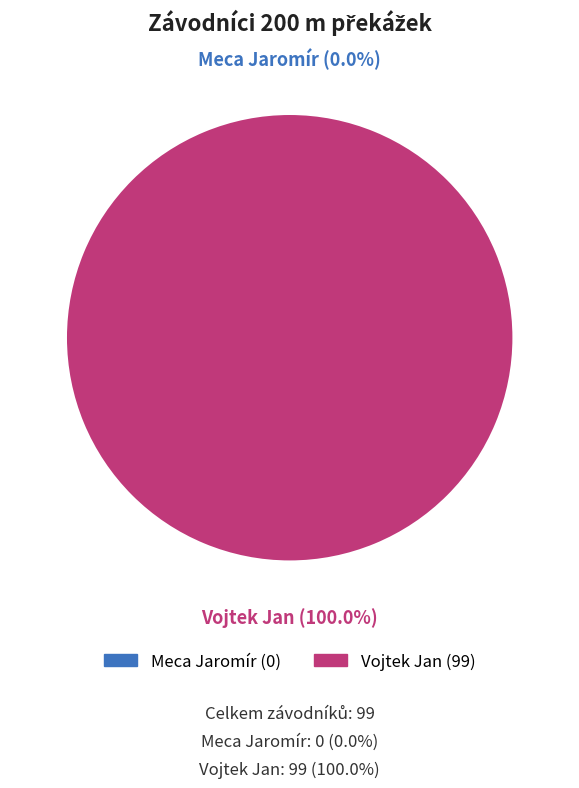

What is the total percentage of Vojtek Jan and Meca Jaromír?

100.0%